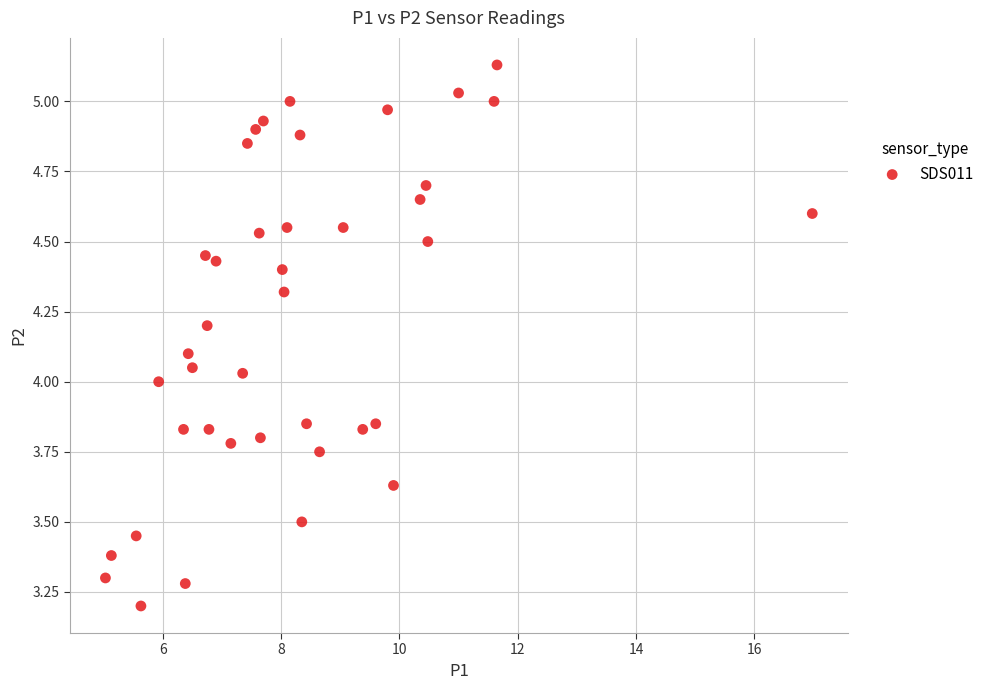

What is the range of X values (max minus min)?

11.9